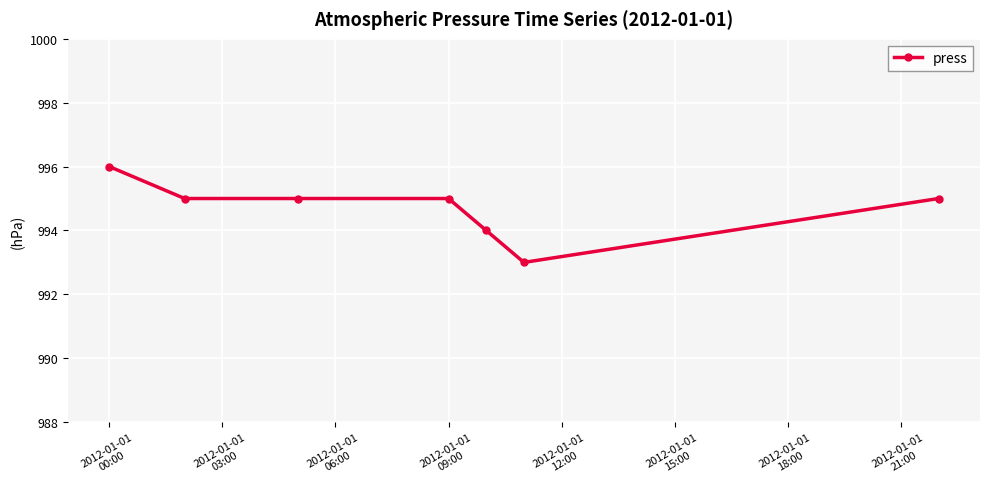

Is this an area chart (filled region under the line)?

No